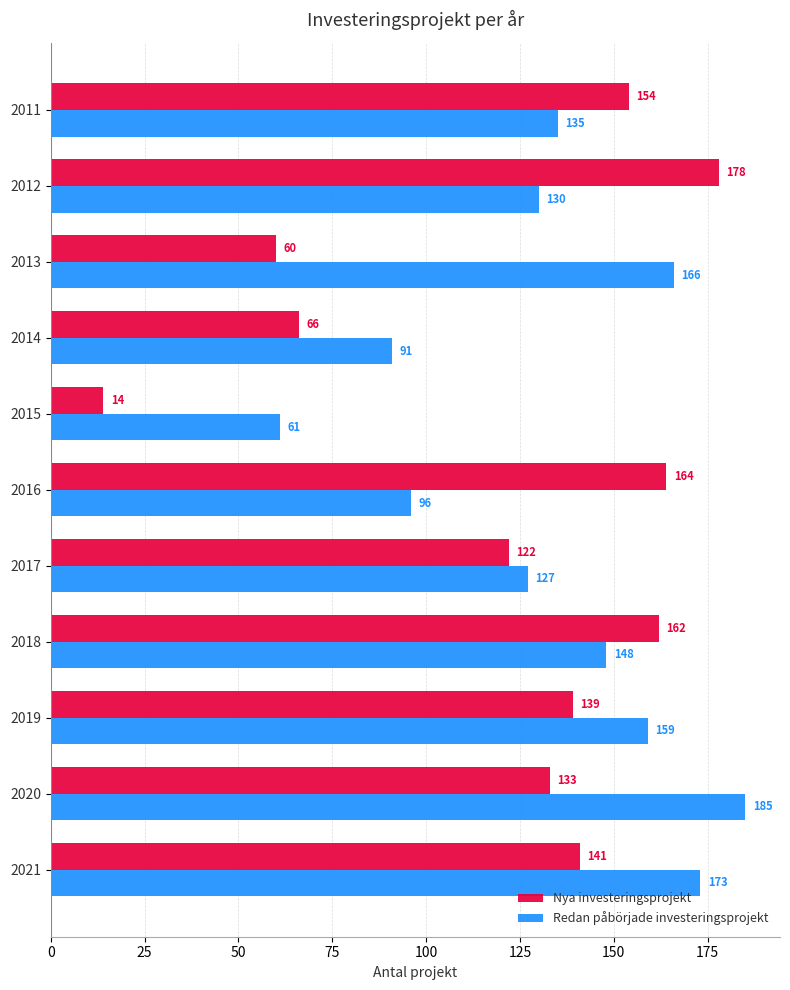

Rank the series by their maximum value, from lowest to highest.

Nya investeringsprojekt, Redan påbörjade investeringsprojekt